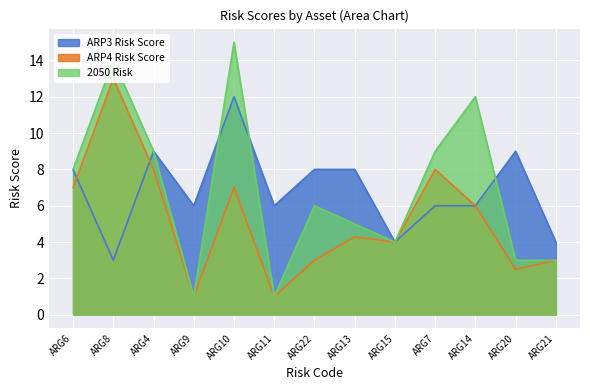

Between ARG20 and ARG13, which is larger?

ARG20